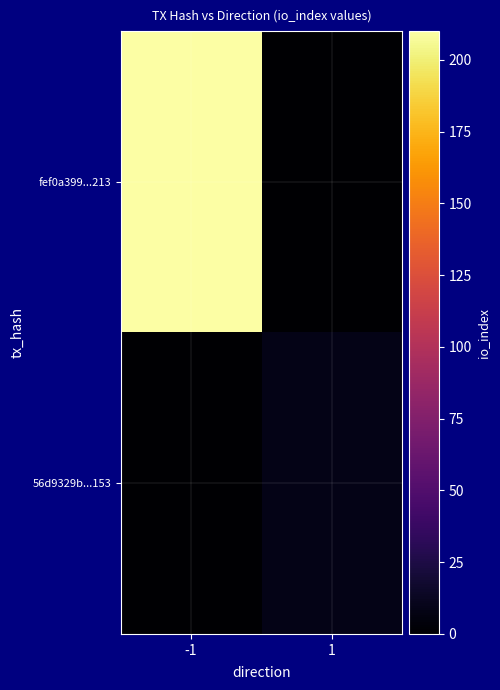

Between -1 and 1, which series saw the biggest shift?

fef0a399...213